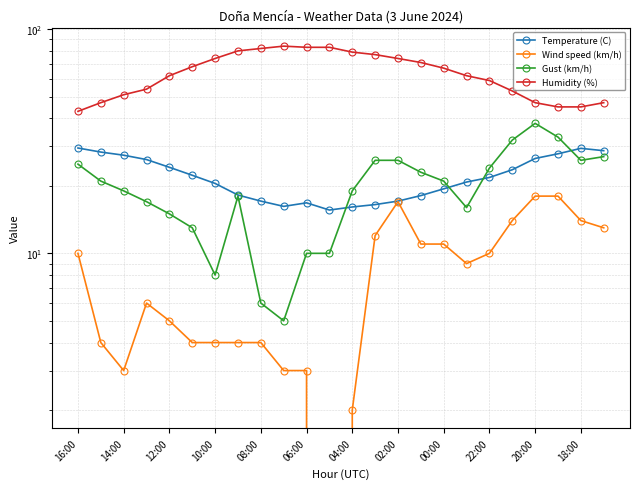

How many distinct data groups are displayed?

4